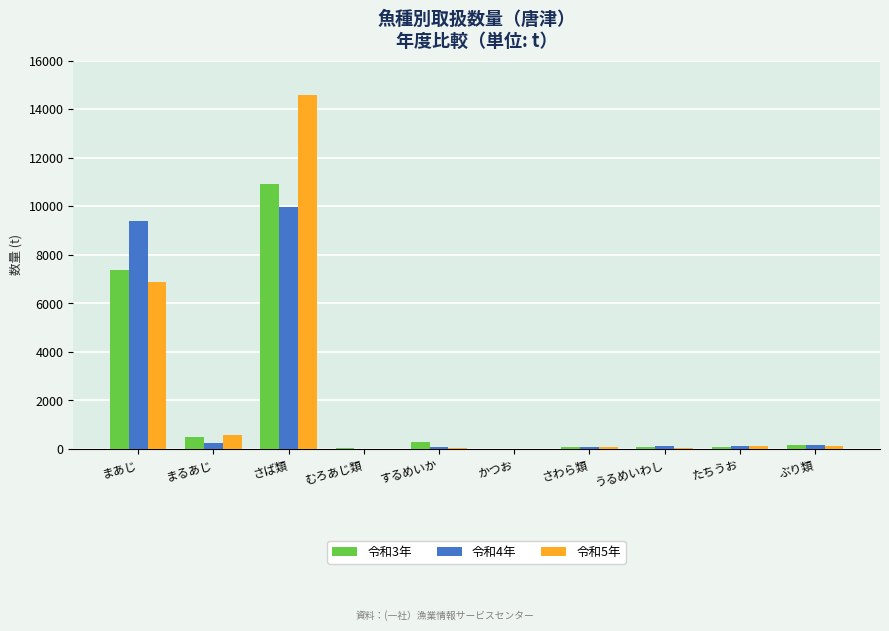

Is the value of 令和5年 at ぶり類 greater than the value of 令和3年 at まあじ?

No